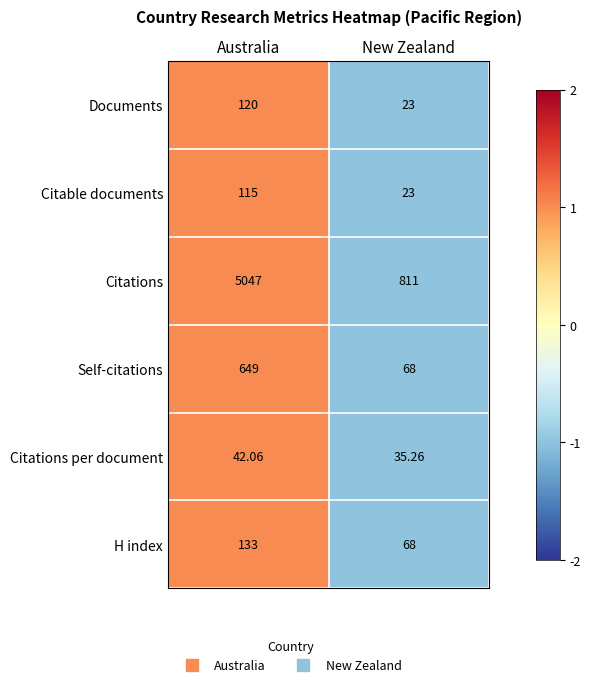

Which series has the widest spread of values?

Citations